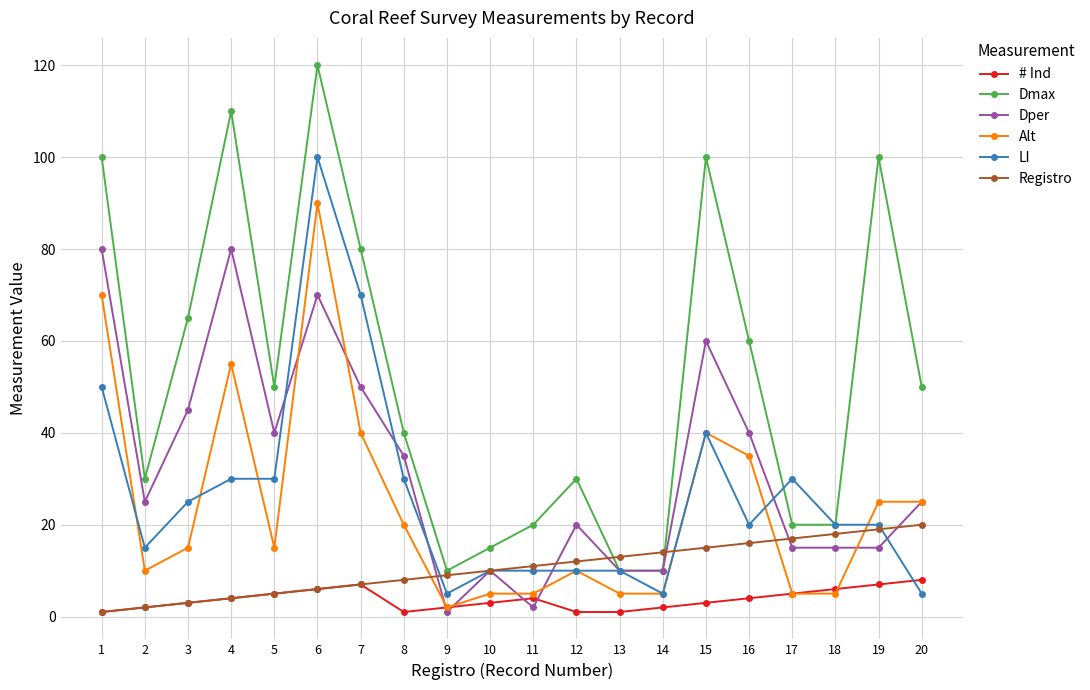

Between 3 and 19, which series saw the biggest shift?

Dmax